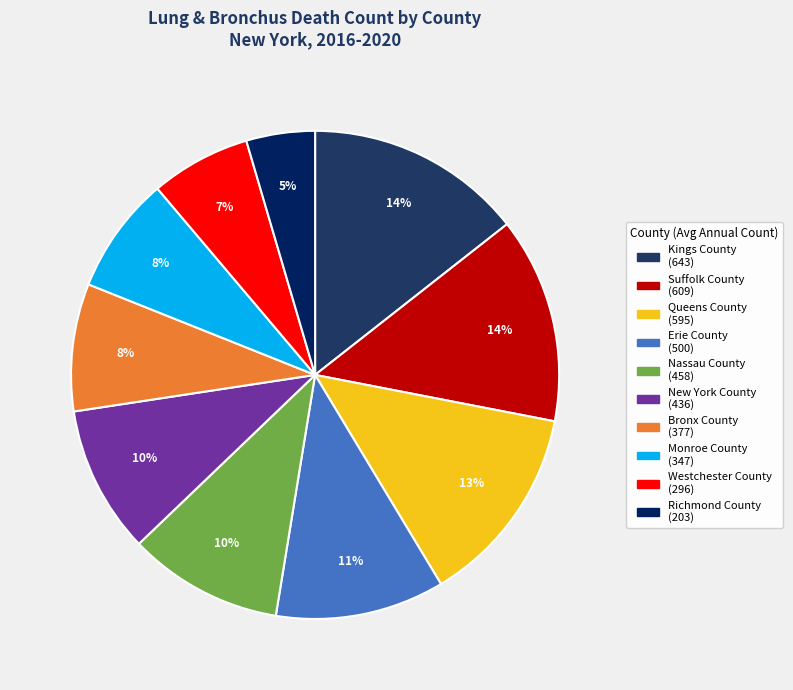

To the nearest percent, what percentage of the pie is Monroe County?

8%